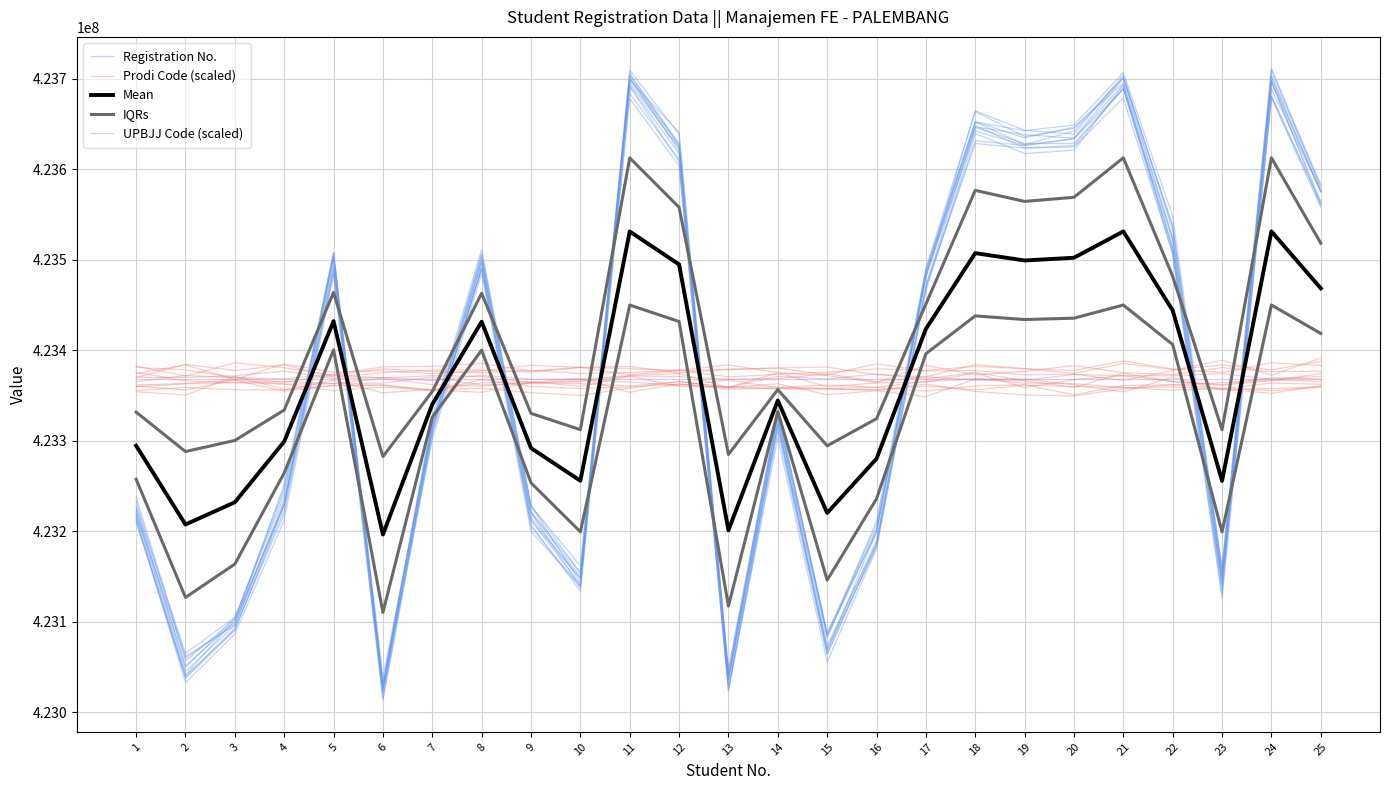

At which category does the chart reach its minimum across all series?

6